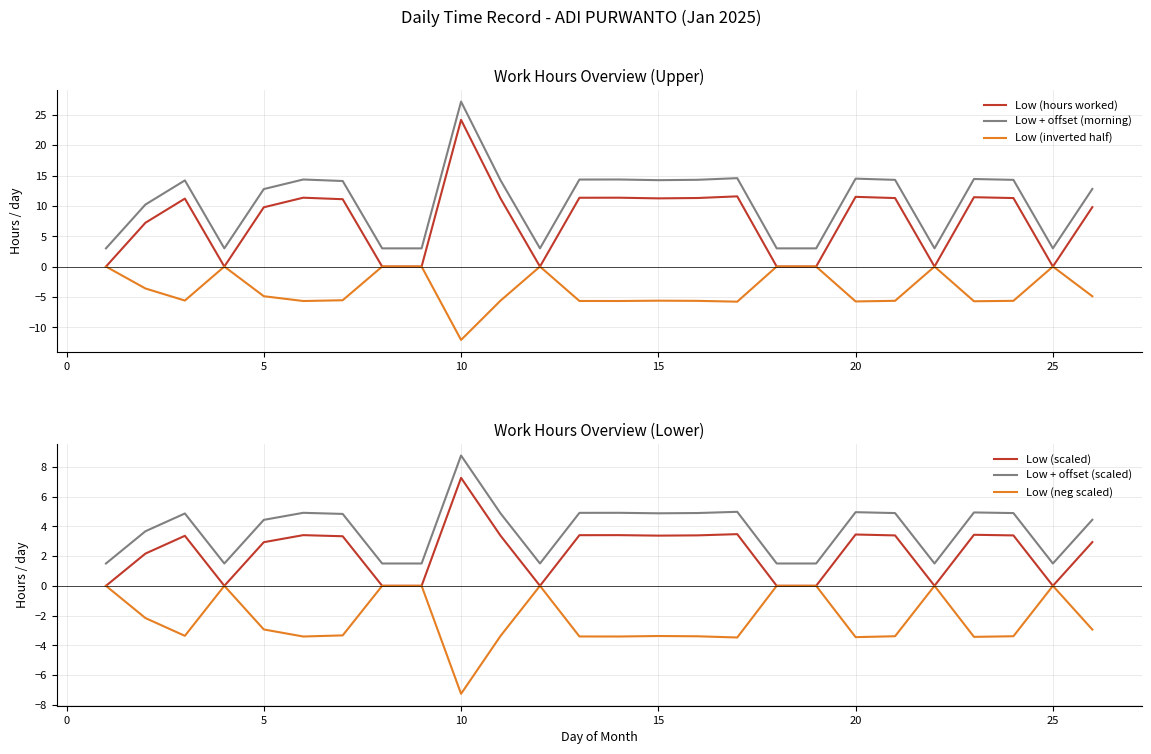

Reading left to right, extract all data points from this chart.

Low (hours worked): 0.0	7.2	11.2	0.0	9.8	11.3	11.1	0.0	0.0	24.2	11.2	0.0	11.3	11.3	11.2	11.3	11.6	0.0	0.0	11.5	11.3	0.0	11.4	11.3	0.0	9.8
Low + offset (morning): 3.0	10.2	14.2	3.0	12.8	14.3	14.1	3.0	3.0	27.2	14.2	3.0	14.3	14.3	14.2	14.3	14.6	3.0	3.0	14.5	14.3	3.0	14.4	14.3	3.0	12.8
Low (inverted half): 0.0	-3.6	-5.6	0.0	-4.9	-5.7	-5.5	0.0	0.0	-12.1	-5.6	0.0	-5.7	-5.7	-5.6	-5.7	-5.8	0.0	0.0	-5.7	-5.6	0.0	-5.7	-5.6	0.0	-4.9
Low (scaled): 0.0	2.2	3.4	0.0	2.9	3.4	3.3	0.0	0.0	7.3	3.4	0.0	3.4	3.4	3.4	3.4	3.5	0.0	0.0	3.4	3.4	0.0	3.4	3.4	0.0	2.9
Low + offset (scaled): 1.5	3.7	4.9	1.5	4.4	4.9	4.8	1.5	1.5	8.8	4.9	1.5	4.9	4.9	4.9	4.9	5.0	1.5	1.5	4.9	4.9	1.5	4.9	4.9	1.5	4.4
Low (neg scaled): 0.0	-2.2	-3.4	0.0	-2.9	-3.4	-3.3	0.0	0.0	-7.3	-3.4	0.0	-3.4	-3.4	-3.4	-3.4	-3.5	0.0	0.0	-3.4	-3.4	0.0	-3.4	-3.4	0.0	-2.9